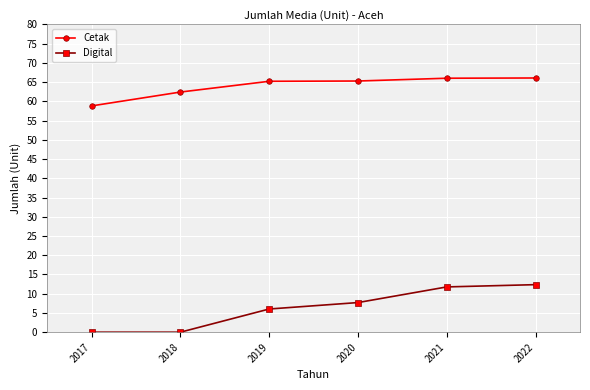

What is the maximum value for Digital?

12.4